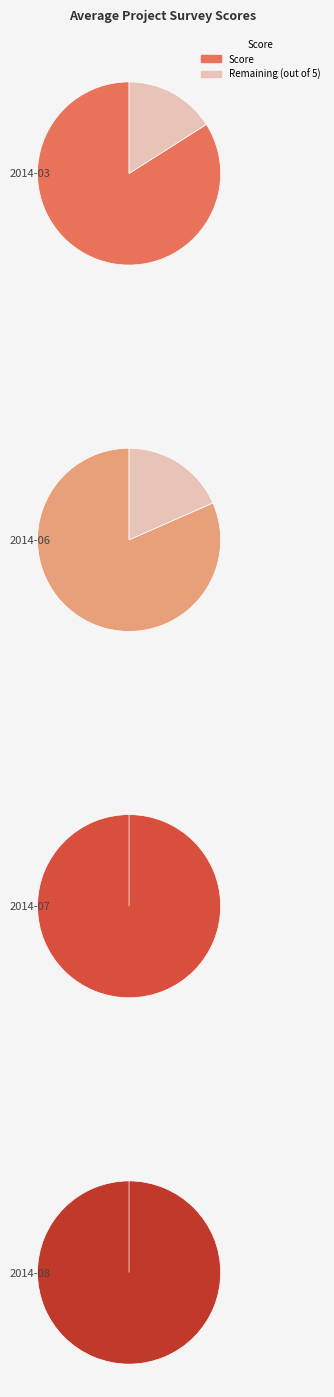

The 2014-06 slice represents 37% of the pie. True or false?

False